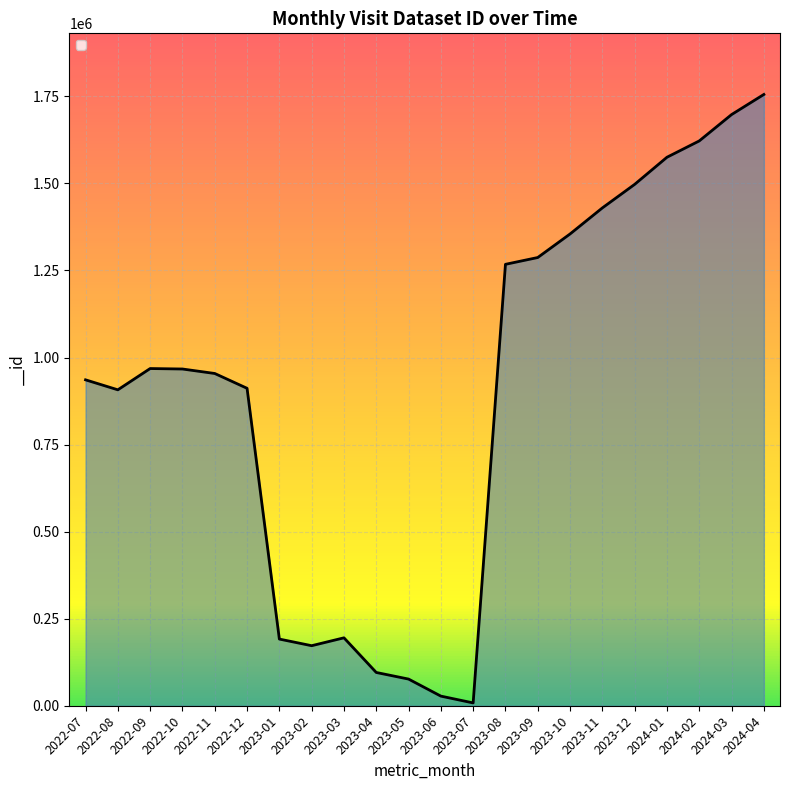

What value does the data have at 2023-07, to the nearest 100?

8100